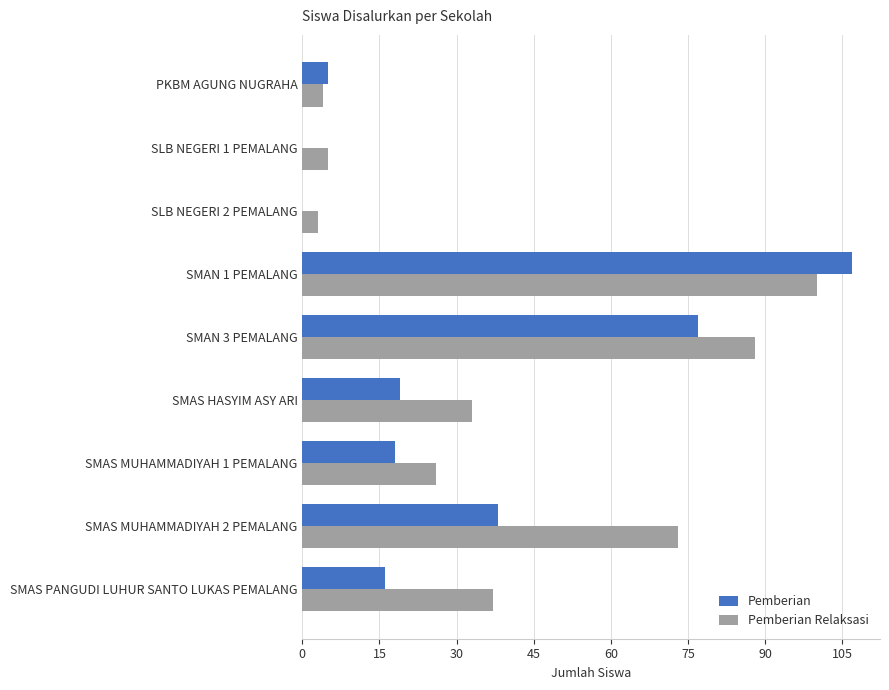

At which category is the sum across all series the highest?

SMAN 1 PEMALANG